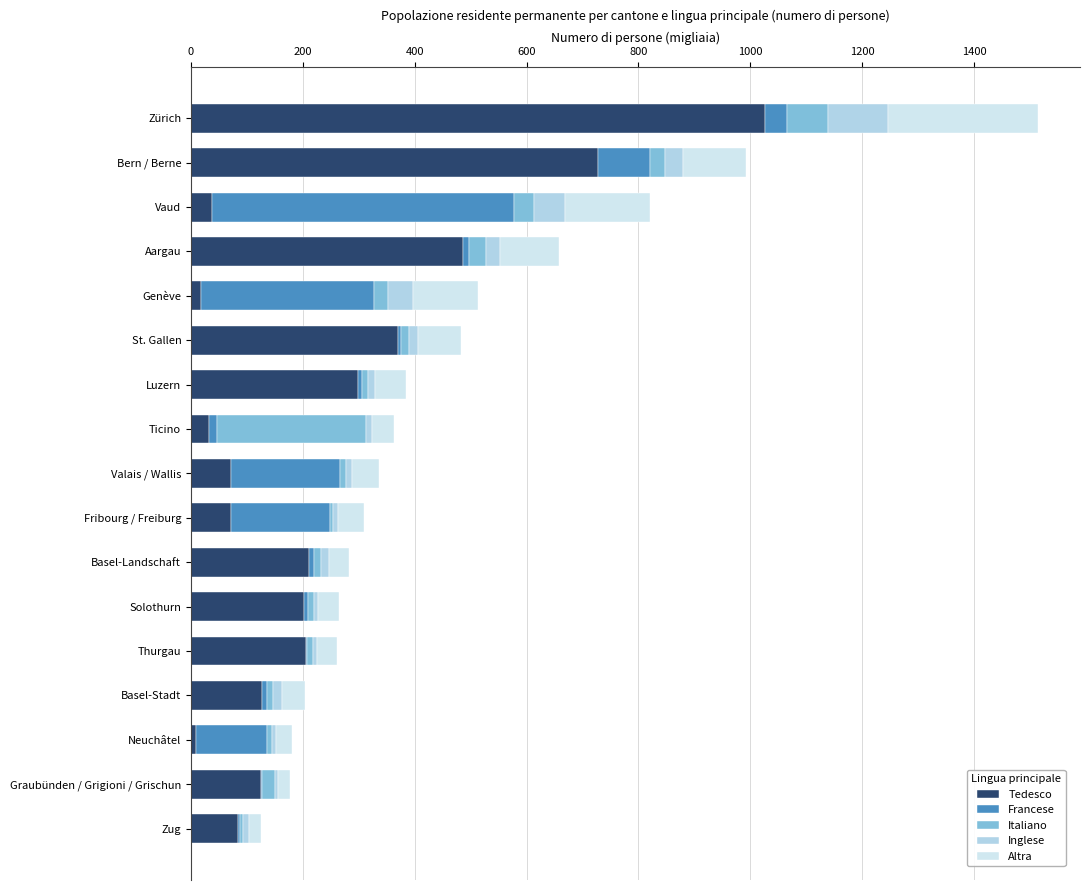

What is the minimum value for Tedesco?

8.1